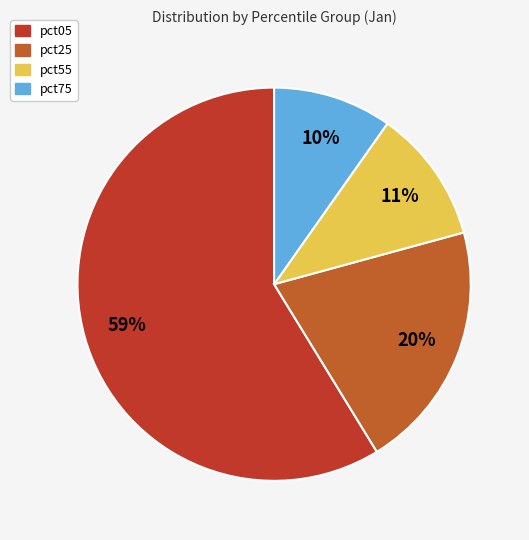

How many slices are in this pie chart?

4